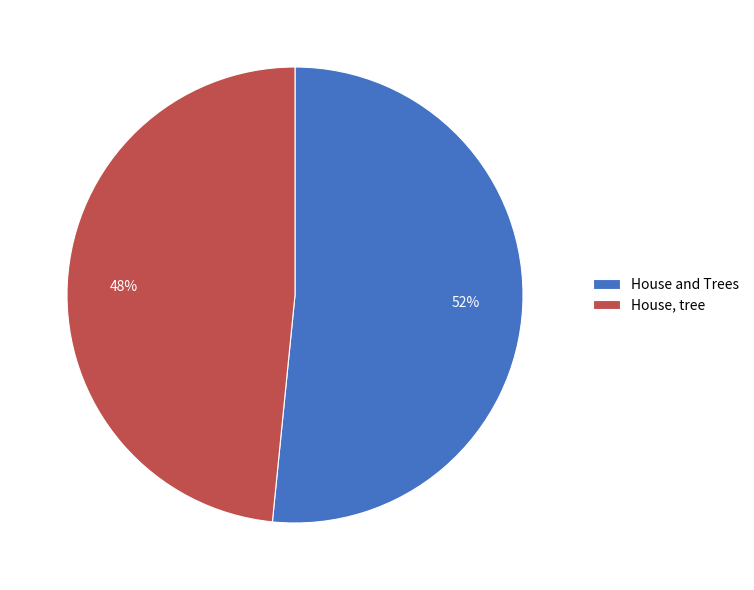

Is there a majority slice in this chart?

Yes